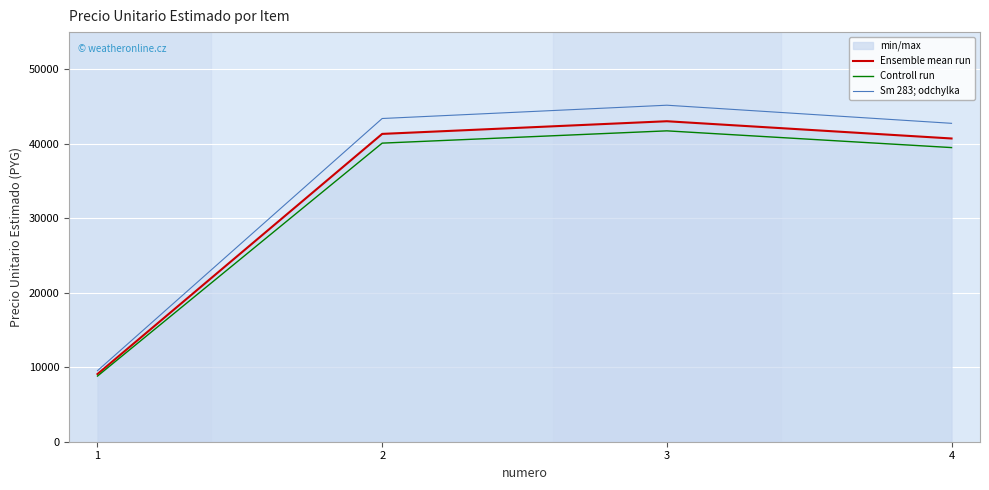

How many lines are shown in the chart?

3